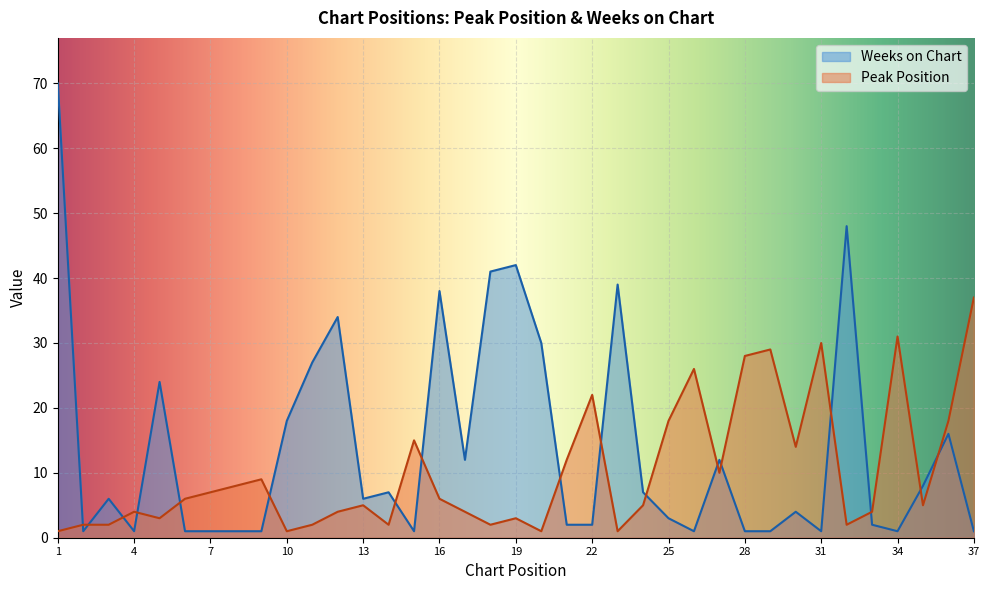

Does the chart display data point markers on the line(s)?

No